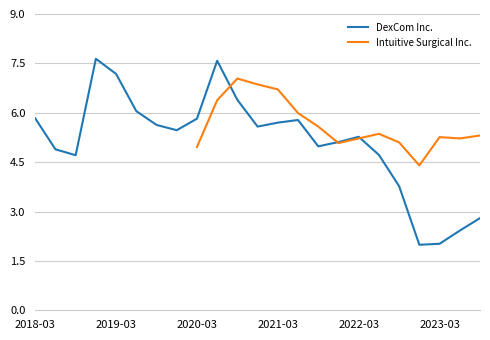

Which series changed the most between 2022-03 and 19?

DexCom Inc.